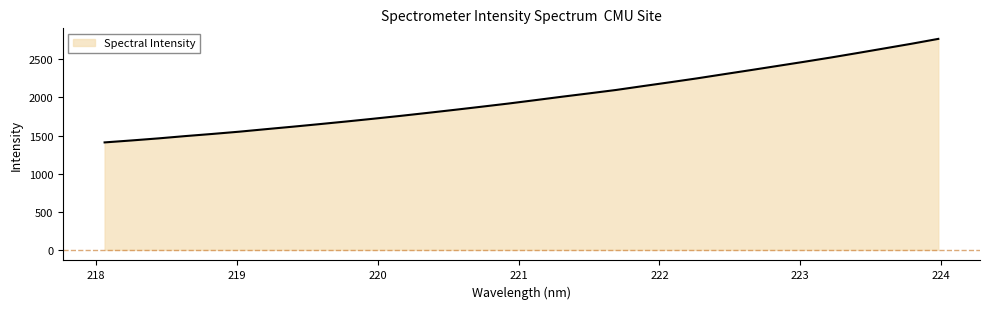

How many series are shown in this chart?

1